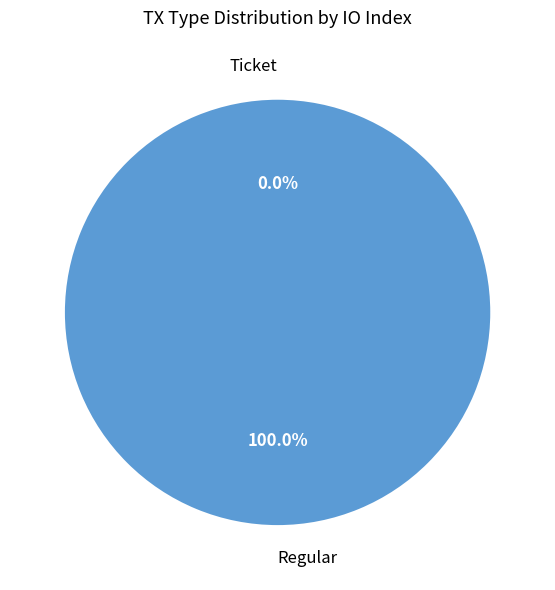

Does Ticket account for over 50% of the chart?

No